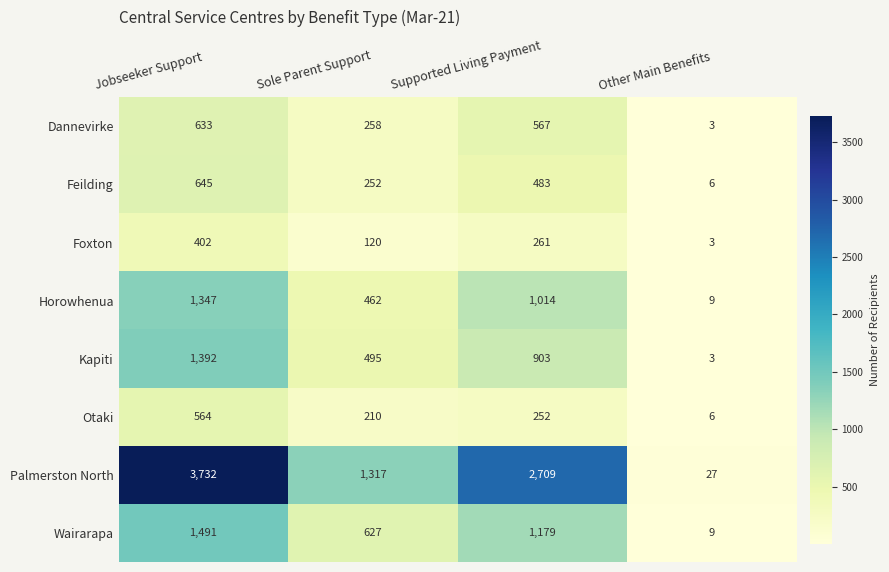

What is the difference between the maximum and minimum values in the Kapiti series?

1389